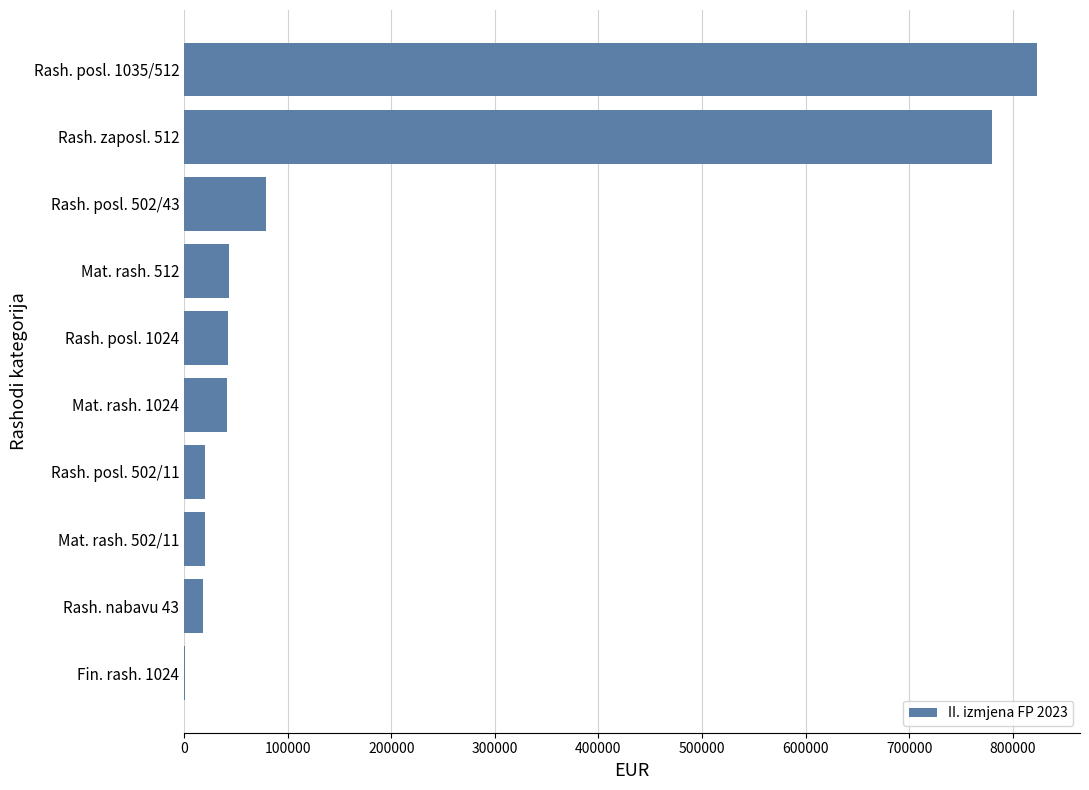

What is the ratio of the value at Rash. posl. 502/11 to the value at Mat. rash. 512?

0.5